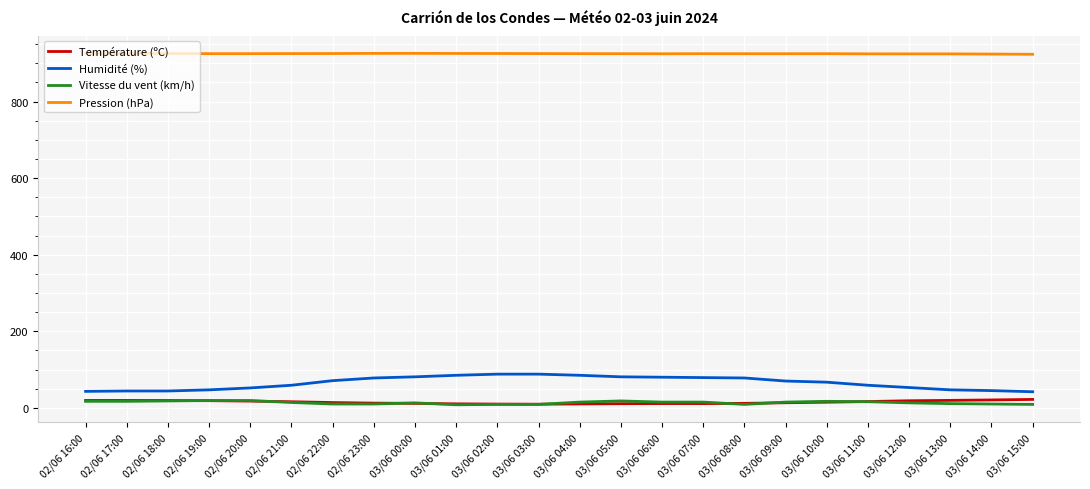

The Humidité (%) series shows 40.5 at 03/06 02:00. True or false?

False